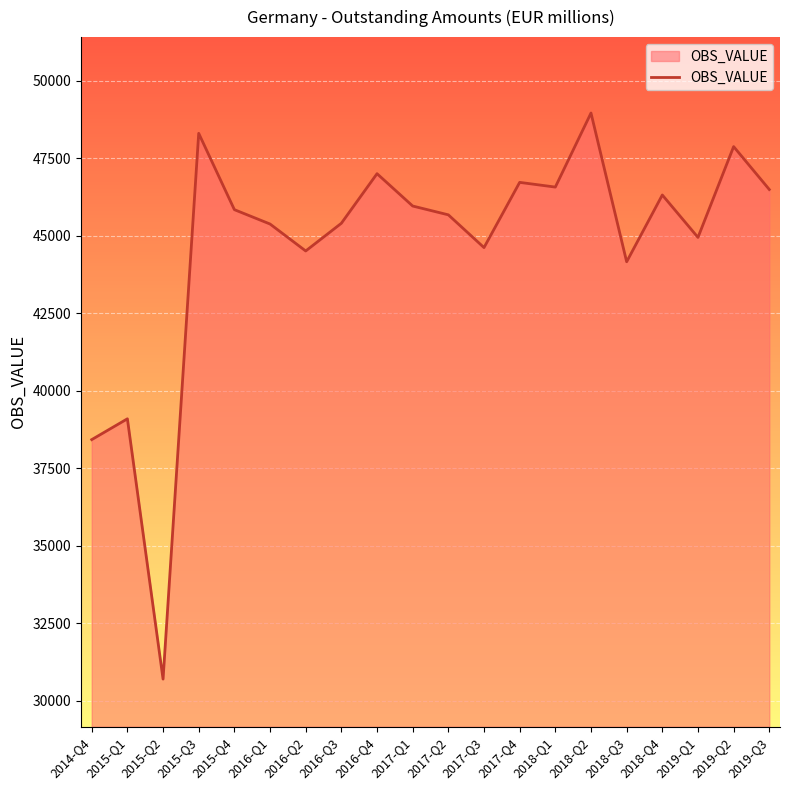

What position from the left is 2015-Q2?

3